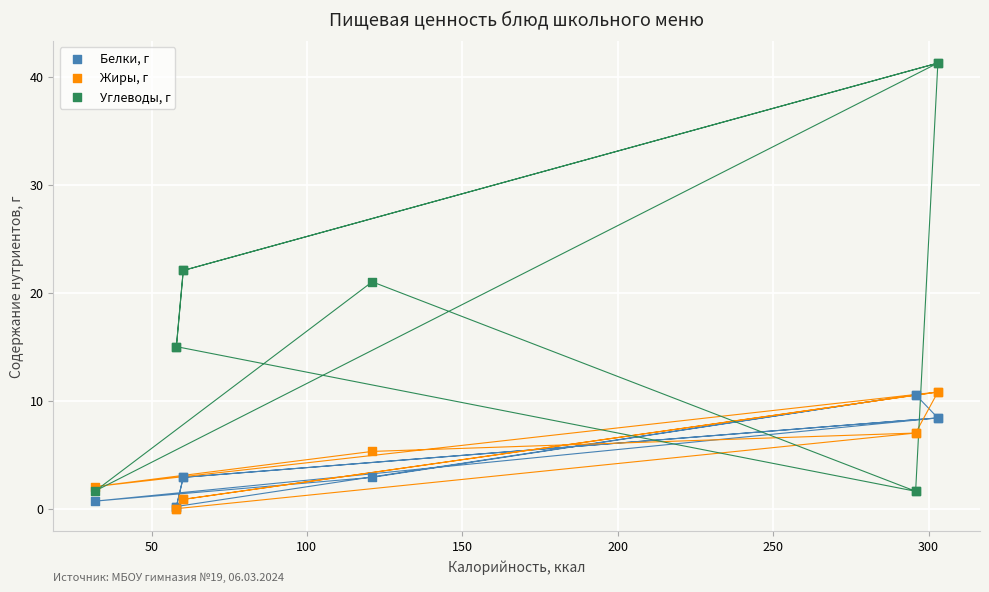

Which series has the largest Y range (max minus min)?

Углеводы, г